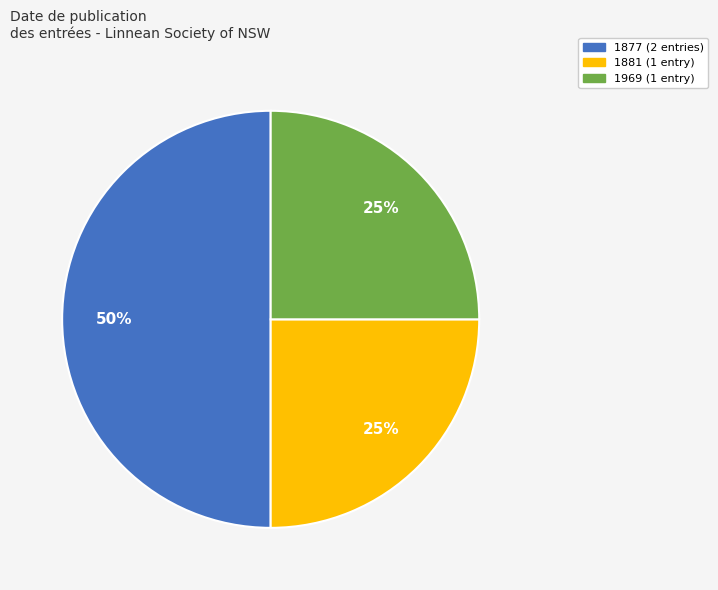

To the nearest percent, what is the difference between the largest and smallest slice percentages?

25%